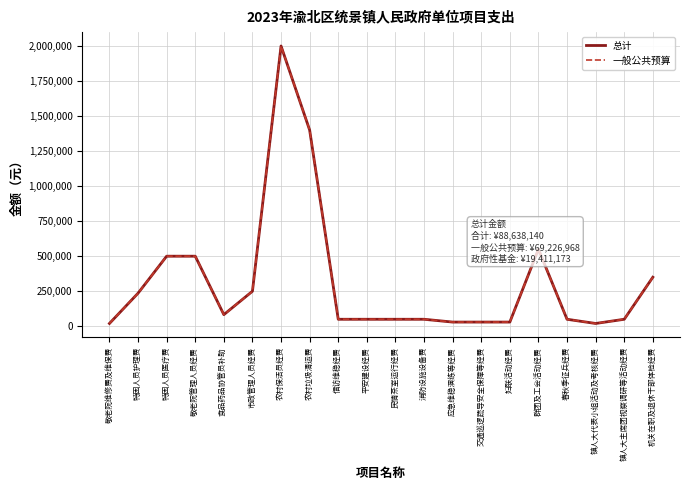

Which series has the largest total across all categories?

总计